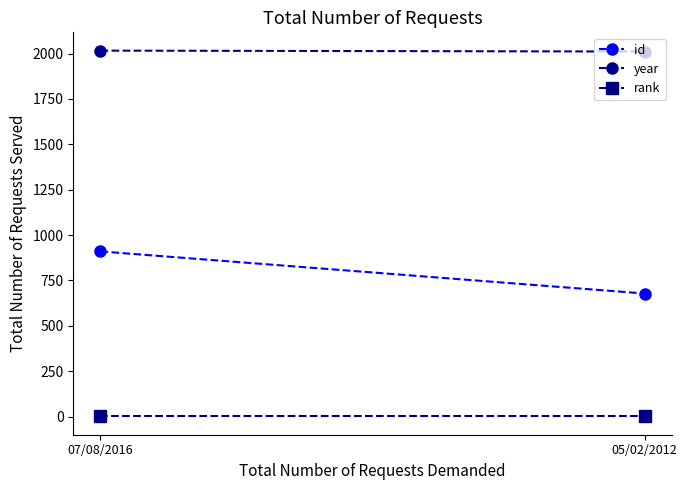

Is the value of year at 05/02/2012 greater than the value of rank at 05/02/2012?

Yes